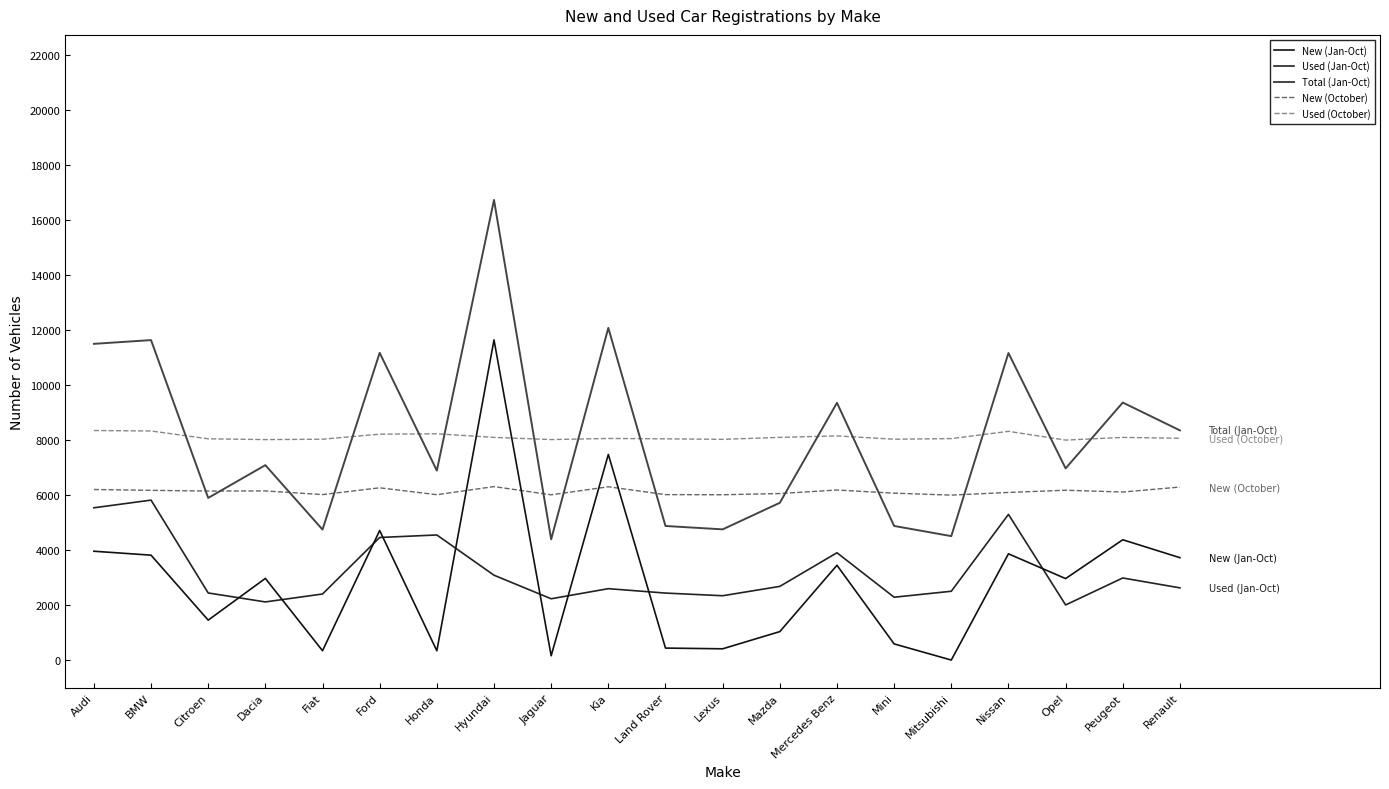

Is the value of Total (Jan-Oct) at Audi greater than the value of Used (Jan-Oct) at Lexus?

Yes